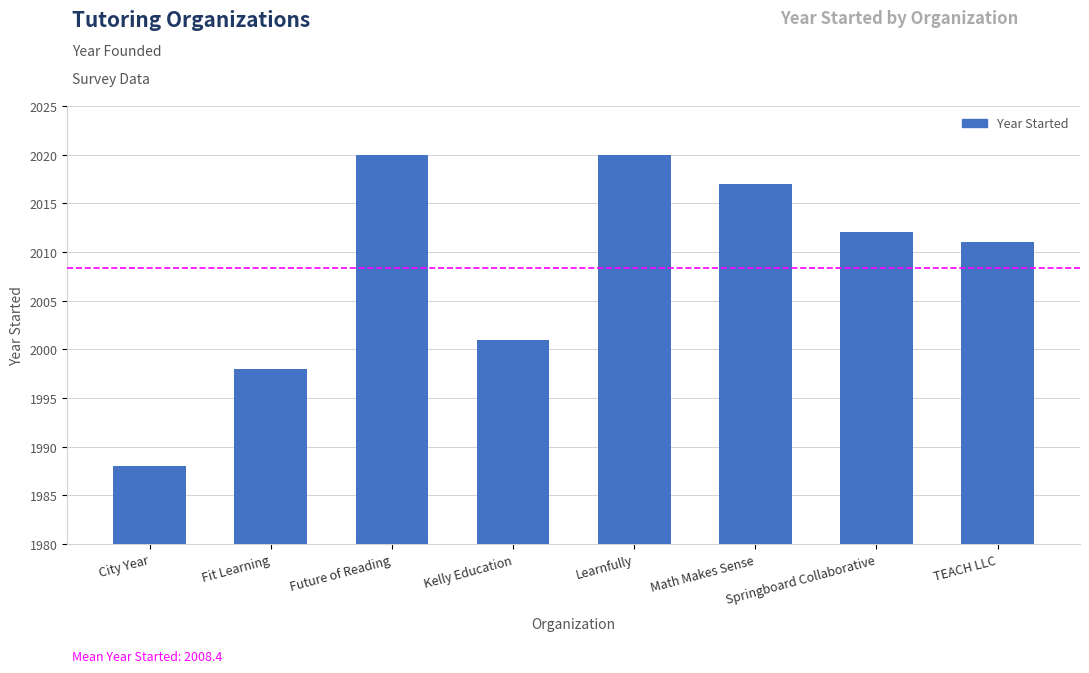

How many bars are there in total?

8